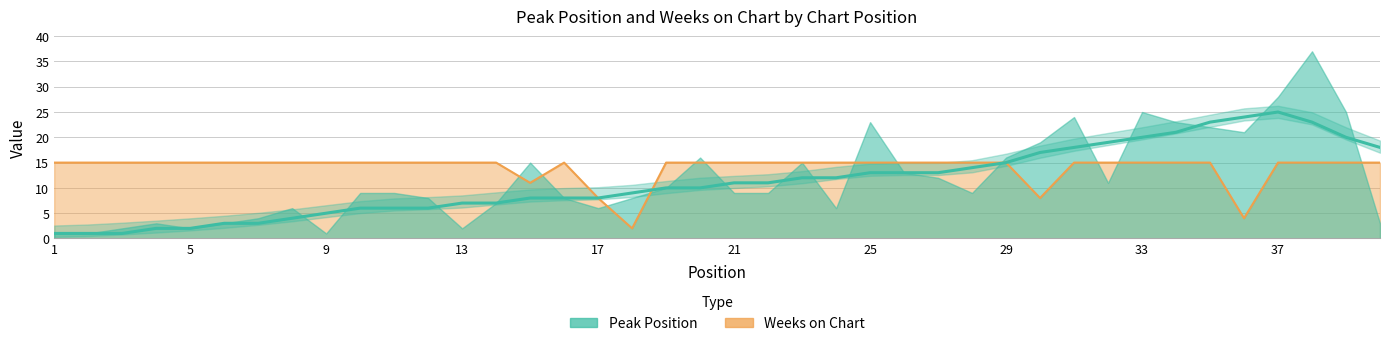

True or false: there are more than 2 points higher than both neighbors.

False